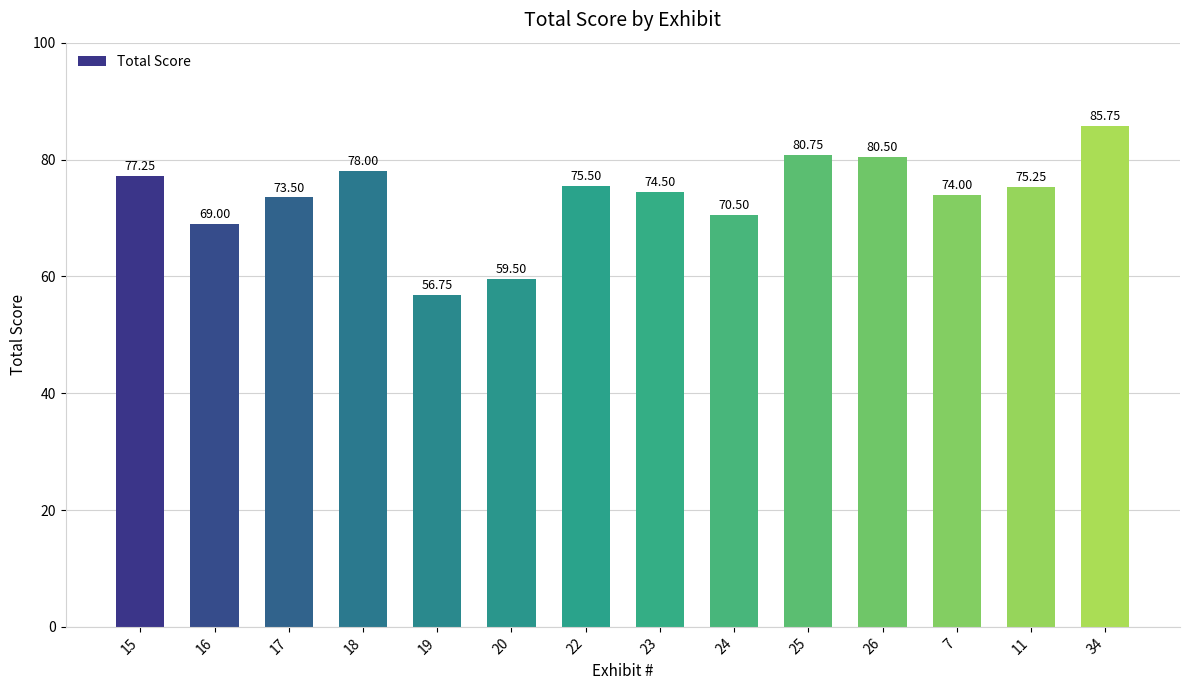

What position from the right is 20?

9